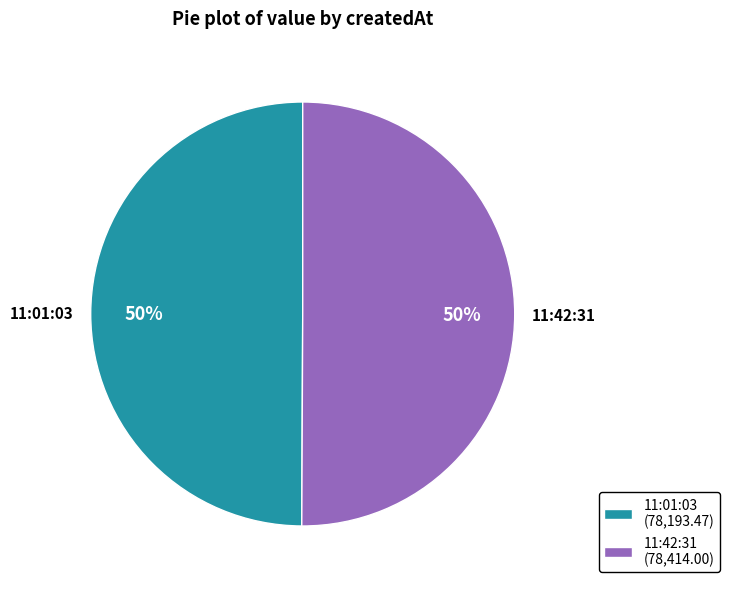

The 11:01:03 slice represents 65% of the pie. True or false?

False